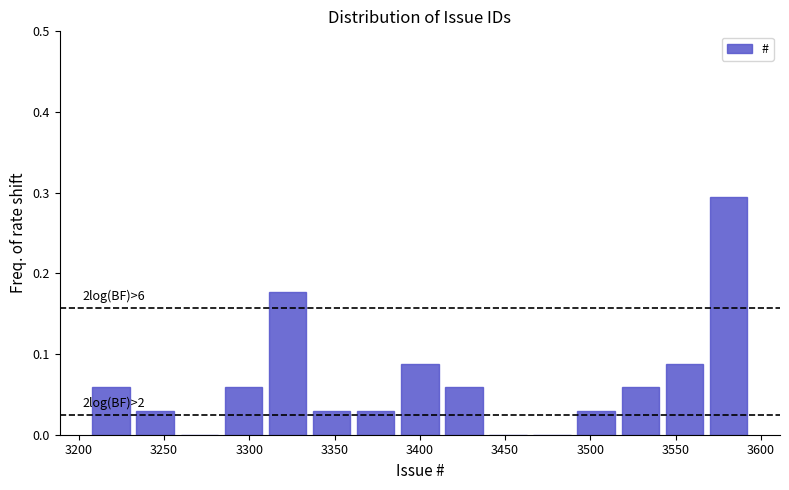

Over which range of the x-axis is the bar tallest?

3570 to 3595